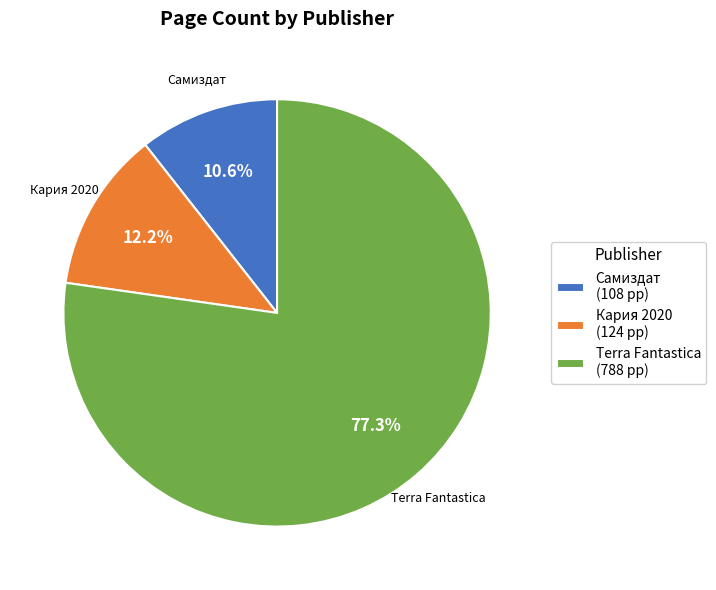

Combined, do Terra Fantastica (788 pp) and Кария 2020 (124 pp) account for over 50%?

Yes